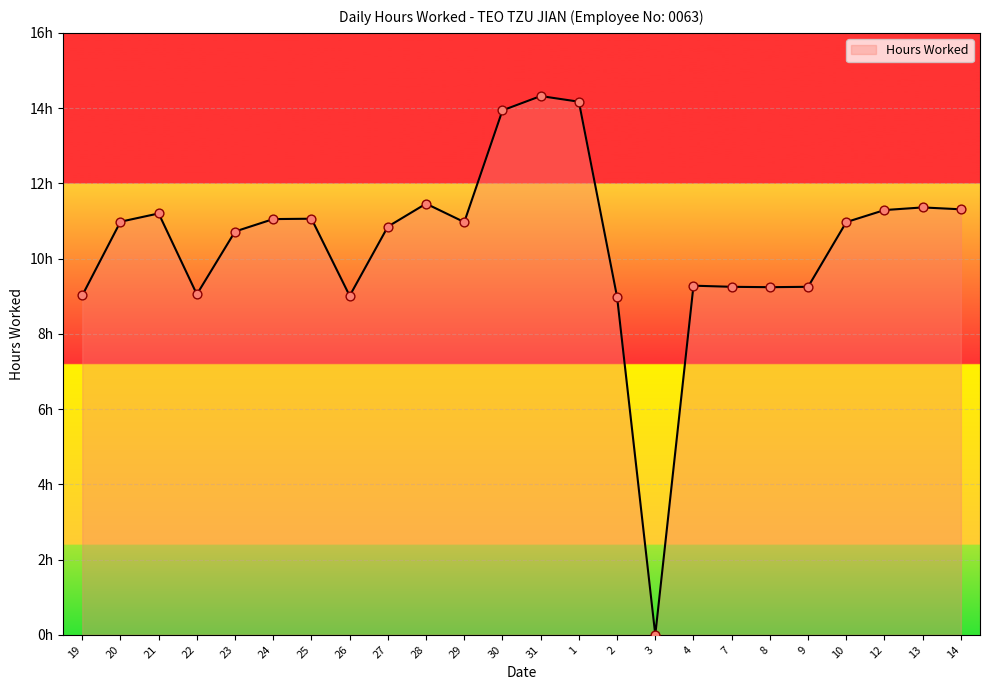

Which has a higher value, 7 or 14?

14